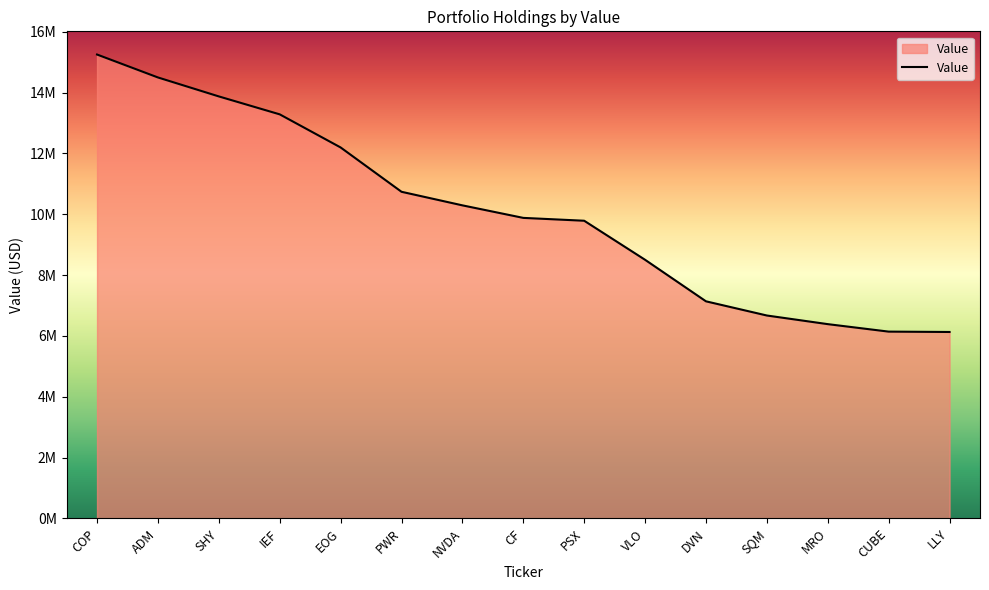

List the labels in order of value, smallest first.

LLY, CUBE, MRO, SQM, DVN, VLO, PSX, CF, NVDA, PWR, EOG, IEF, SHY, ADM, COP